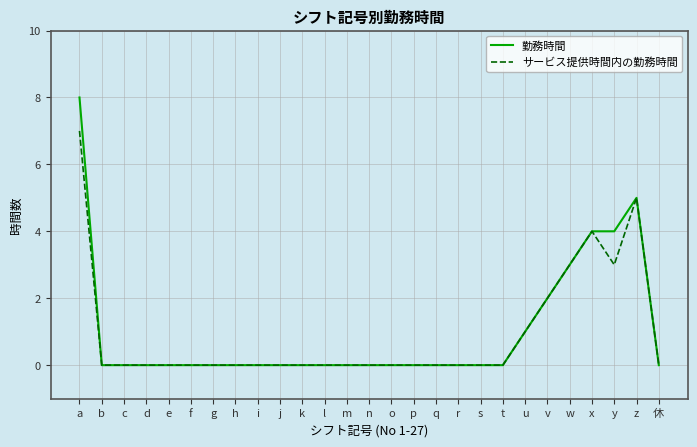

Count the 勤務時間 values in the range 0 to 1.

21